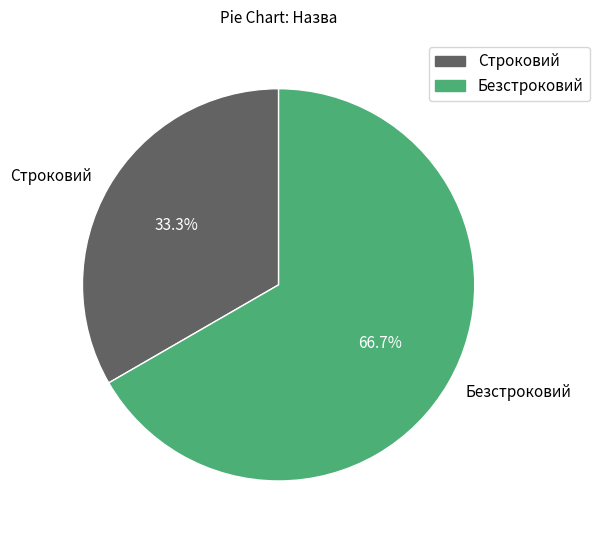

Which slice is the smallest?

Строковий